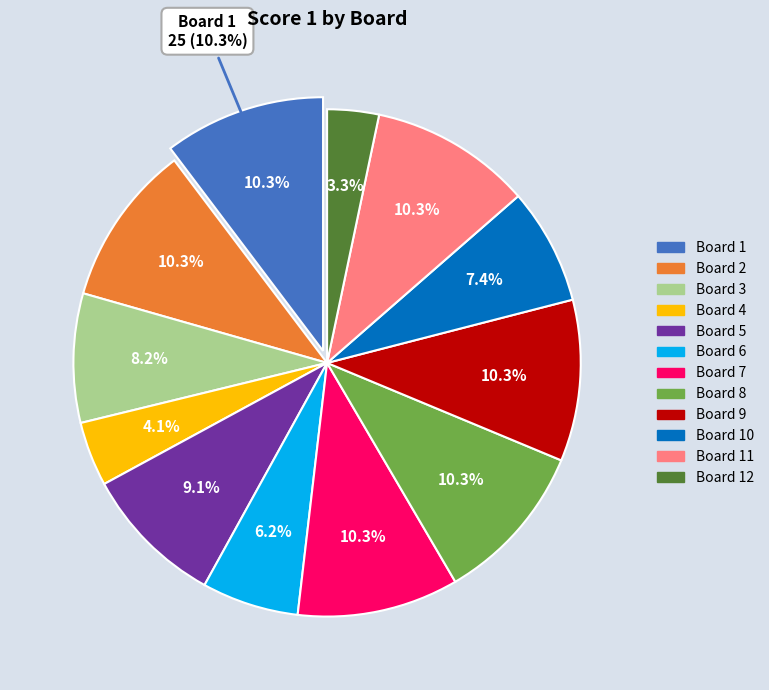

What is the ratio of the value at Board 6 to the value at Board 3?

0.8